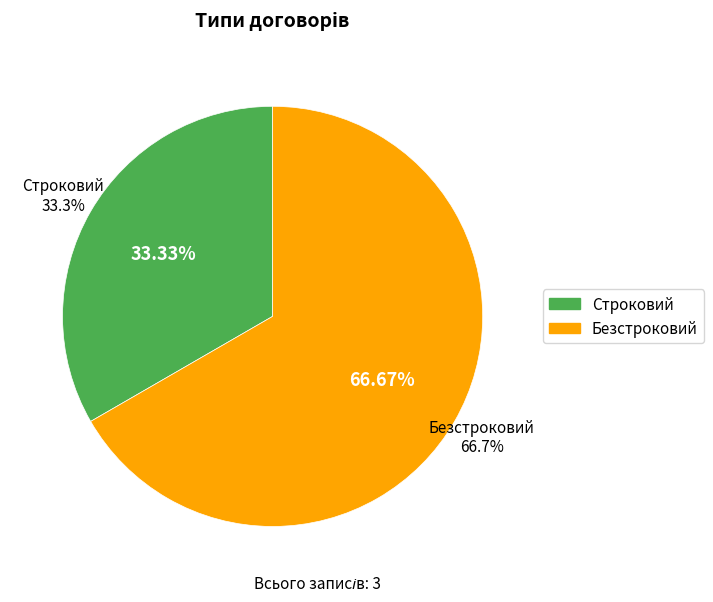

To the nearest percent, what is the average slice percentage?

50%